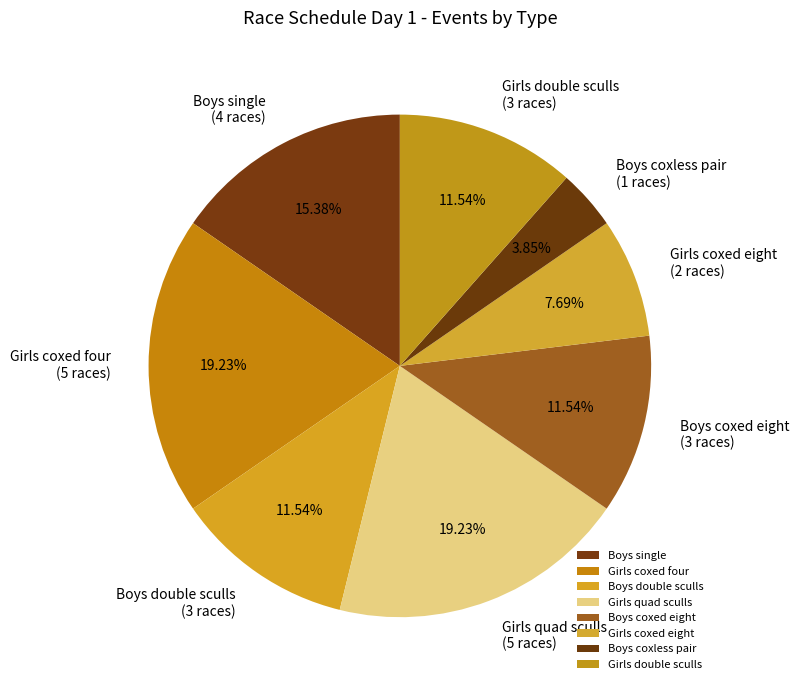

What is the ratio of the value at Girls coxed four to the value at Girls quad sculls?

1.0